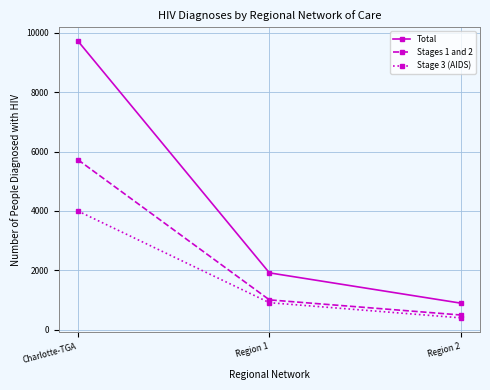

True or false: Stage 3 (AIDS) has a value of 2241 at Charlotte-TGA.

False